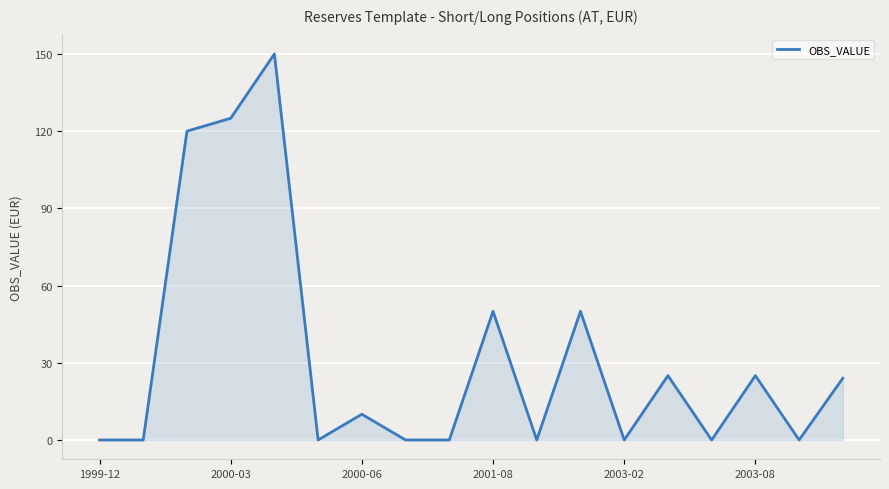

What is the maximum value shown in the chart?

150